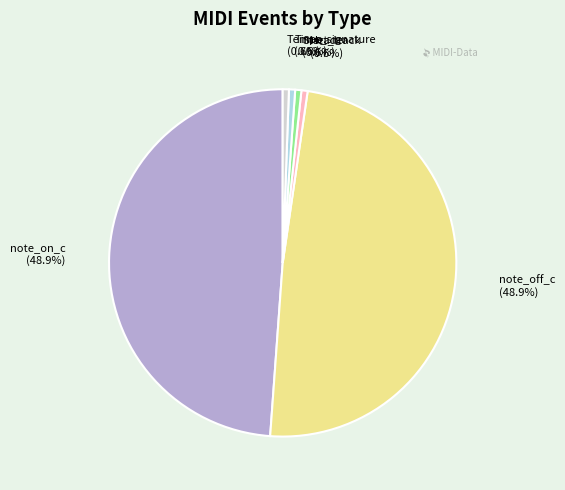

Which has a higher value, note_on_c (48.9%) or Time_signature (0.6%)?

note_on_c (48.9%)